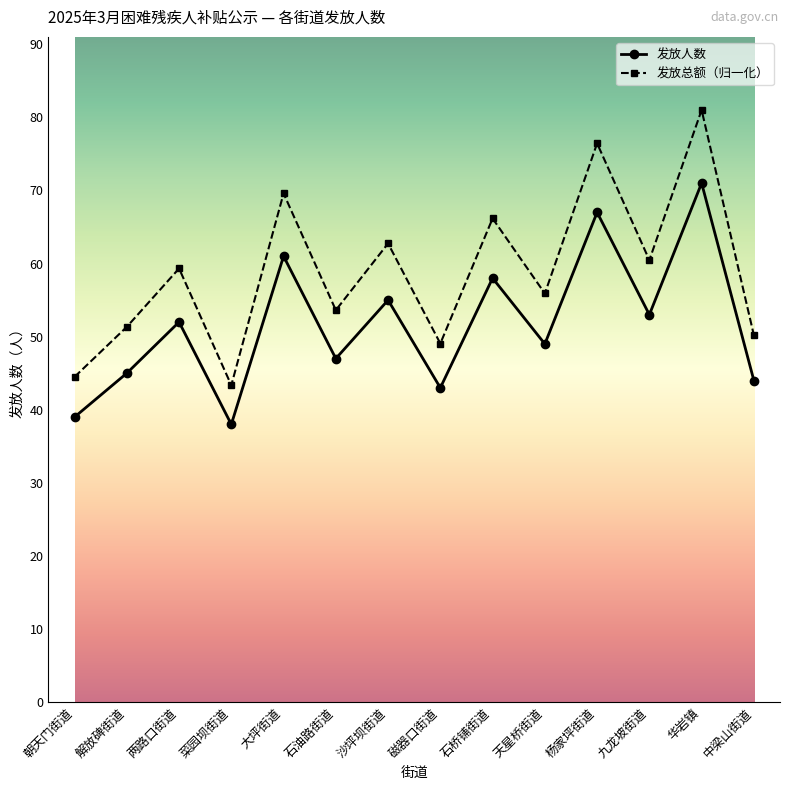

List the series in order of their peak value, highest first.

发放总额（归一化）, 发放人数